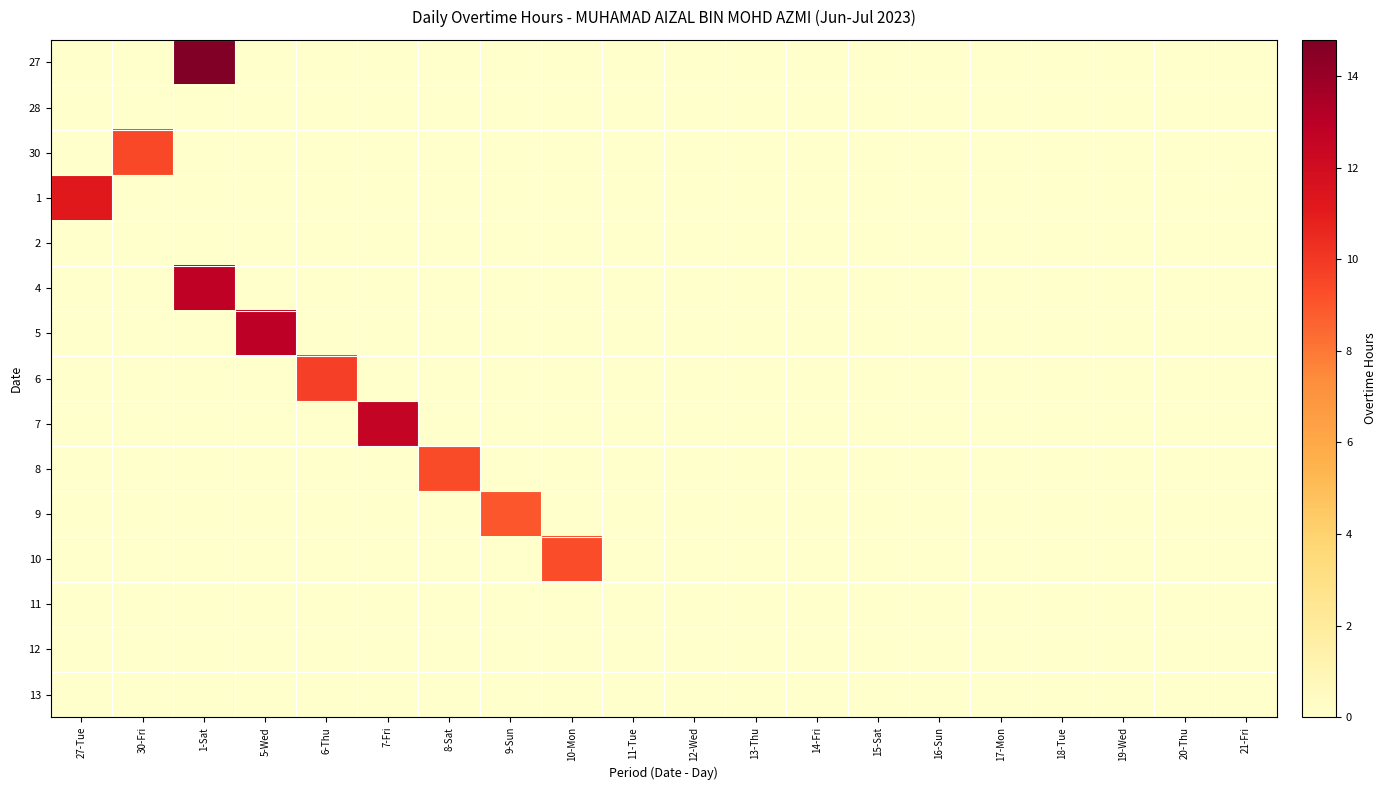

Which series changed the most between 5-Wed and 15-Sat?

5